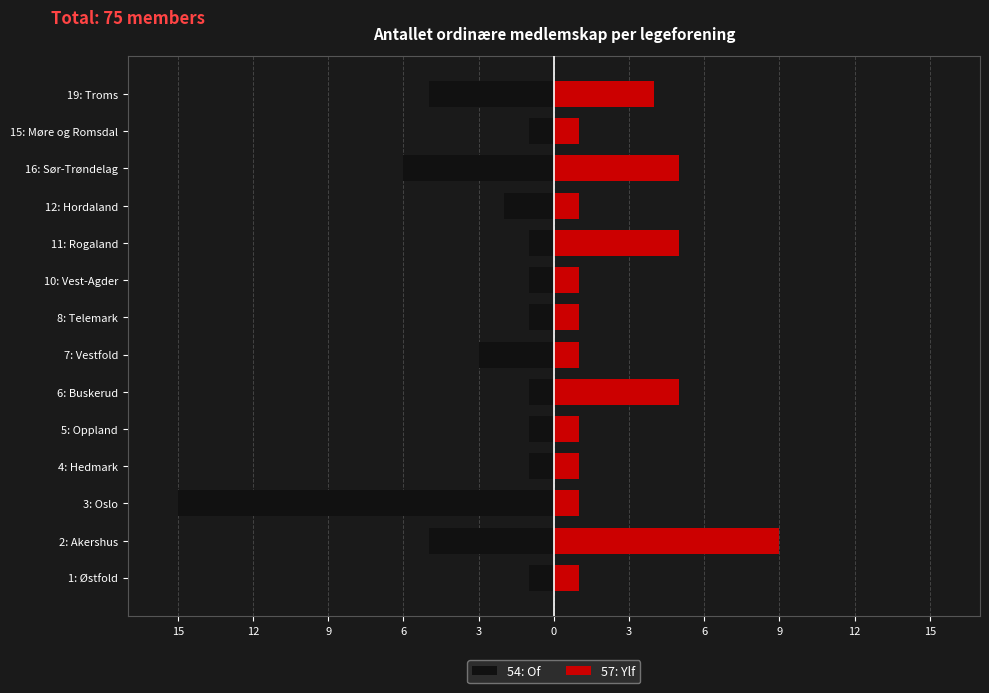

Rank the series at 1: Østfold from highest to lowest value.

57: Ylf, 54: Of